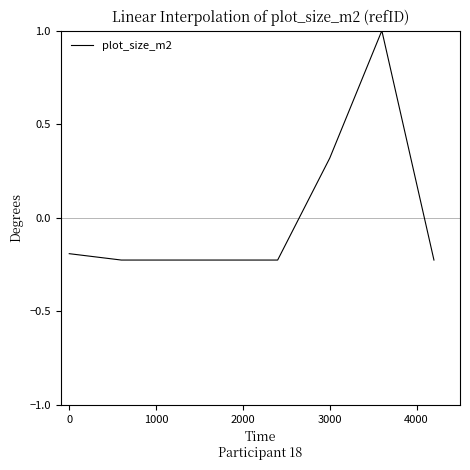

What is the difference between the second highest and minimum values?

0.5